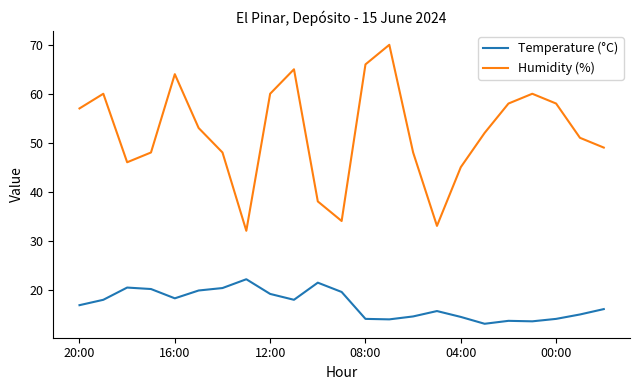

How many interior local peaks does the Humidity (%) series have?

5